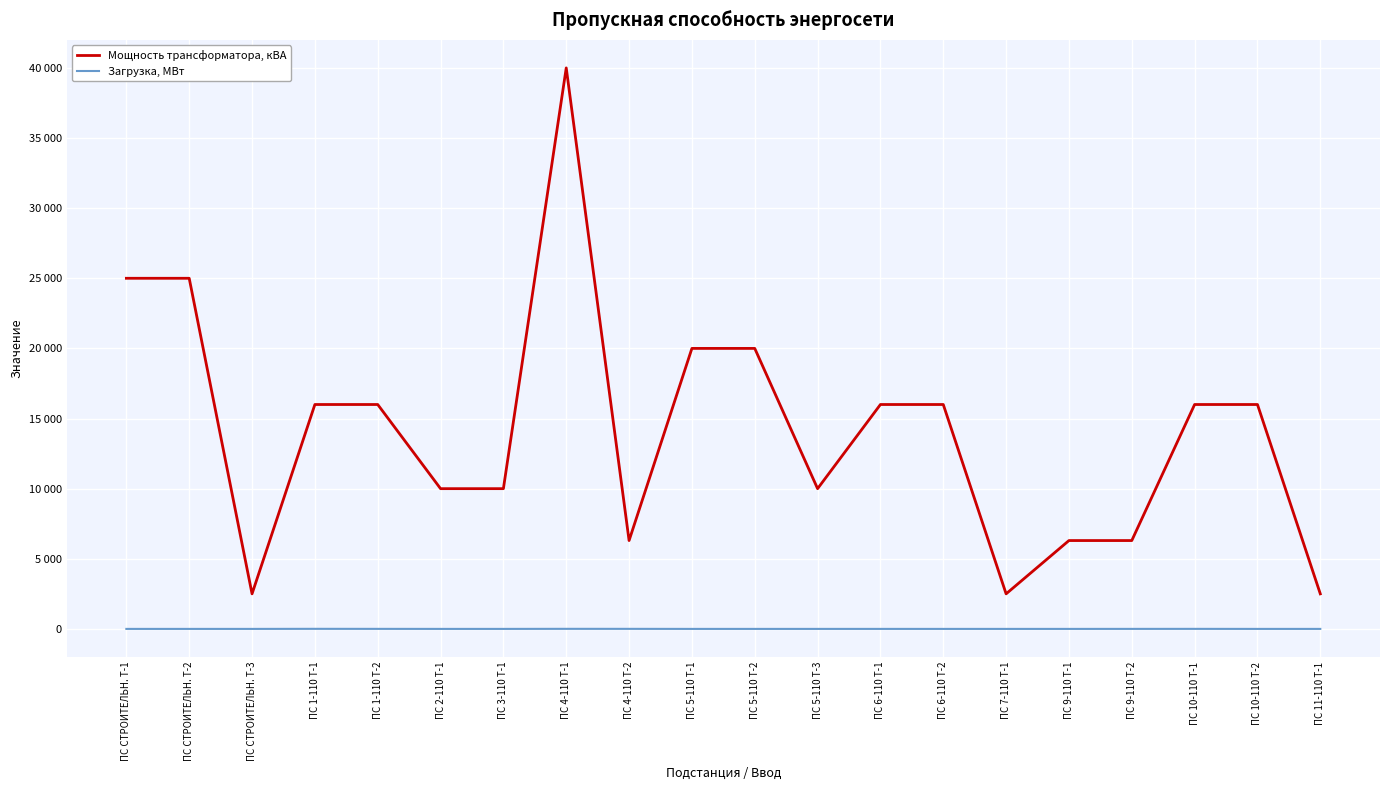

At which label is Загрузка, МВт closest to 2?

ПС 9-110 Т-2